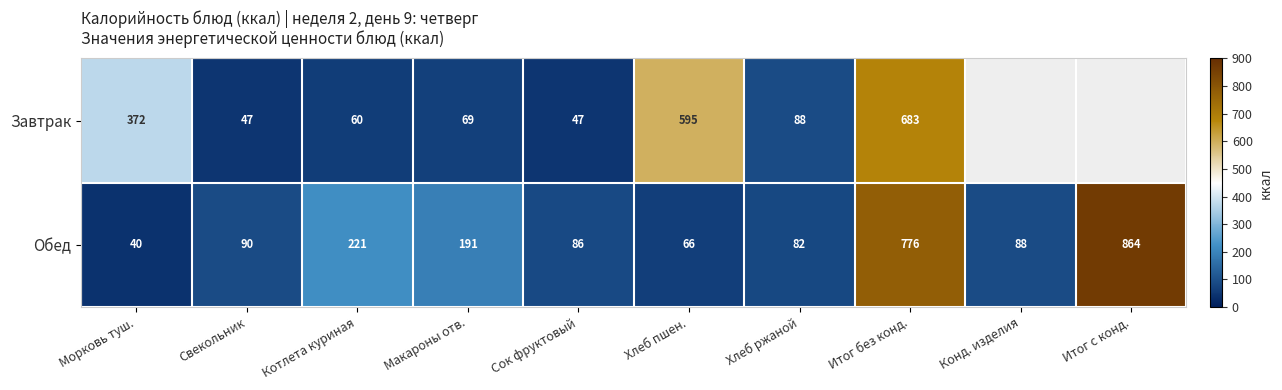

What is the difference between the Обед values at Итог без конд. and Хлеб пшен.?

710